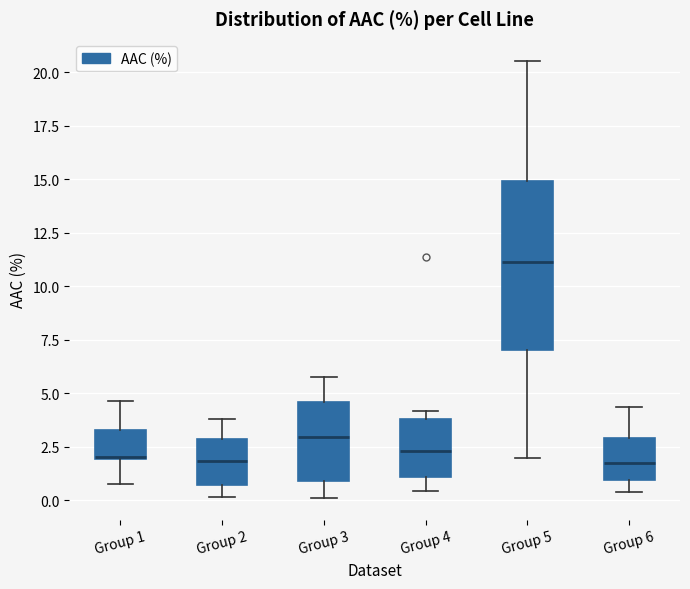

Where is the lower edge of the box for Group 6 on the y-axis? The values are not printed on the chart, so give them approximately, as read against the axis.

1.0